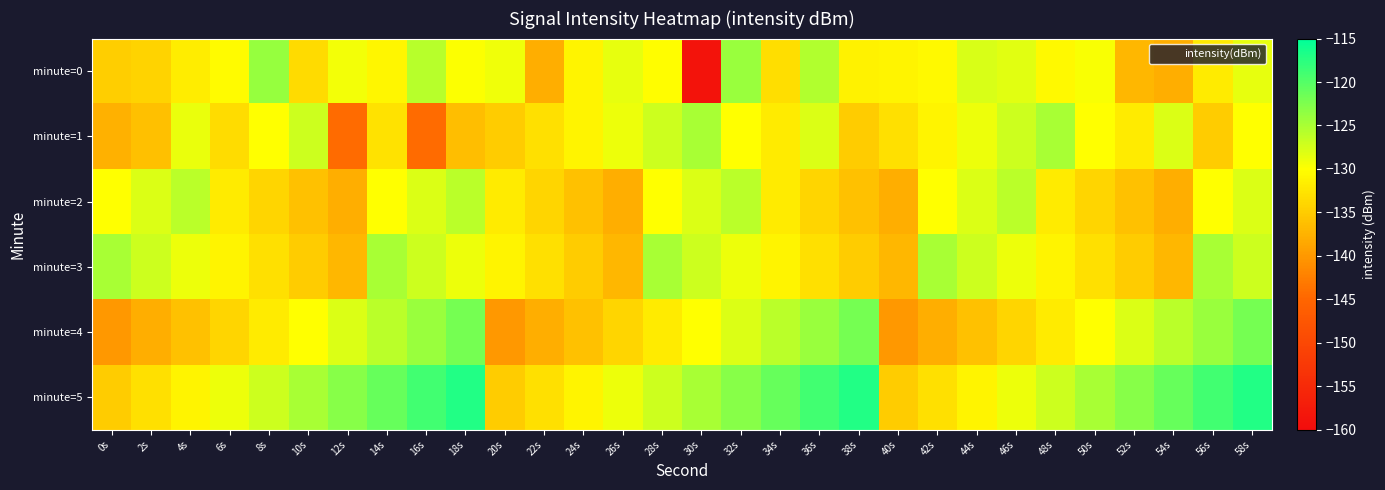

What is the greatest value displayed?

-117.0